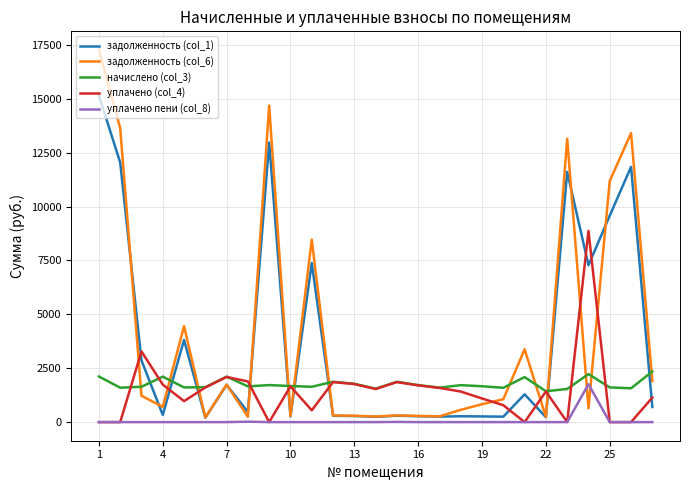

True or false: уплачено пени (col_8) and задолженность (col_1) intersect in this chart.

False